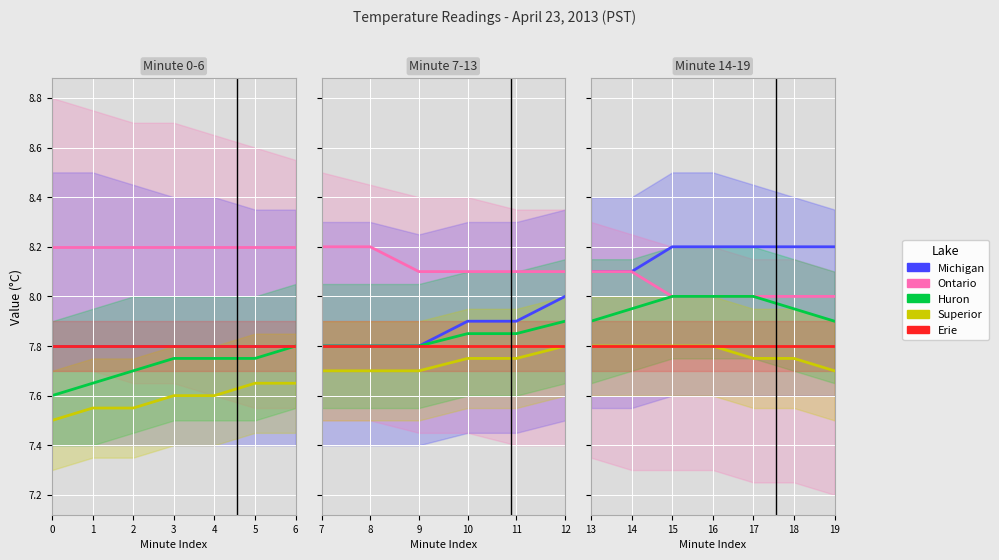

Which series has the largest range (max minus min)?

Michigan